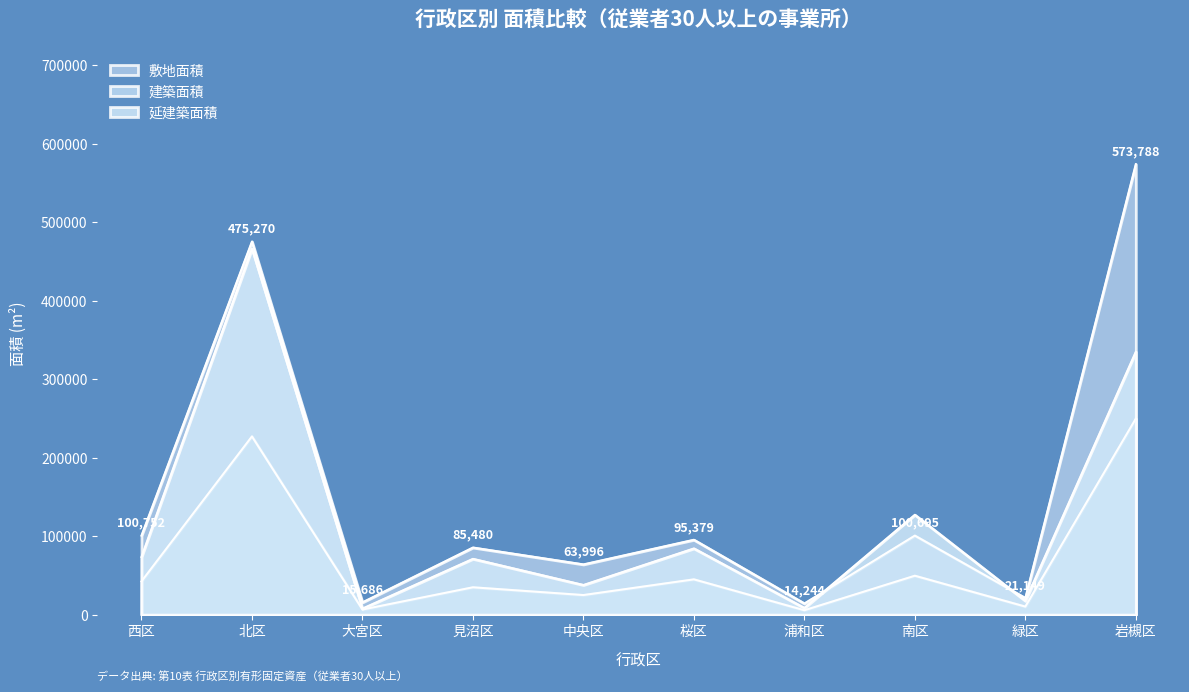

List the labels in order of 延建築面積 value, largest first.

北区, 岩槻区, 南区, 桜区, 西区, 見沼区, 中央区, 緑区, 浦和区, 大宮区